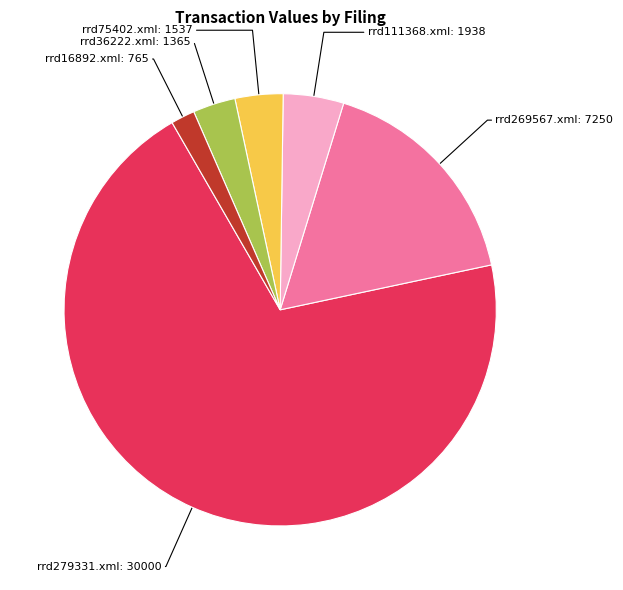

Which slice is the largest?

rrd279331.xml